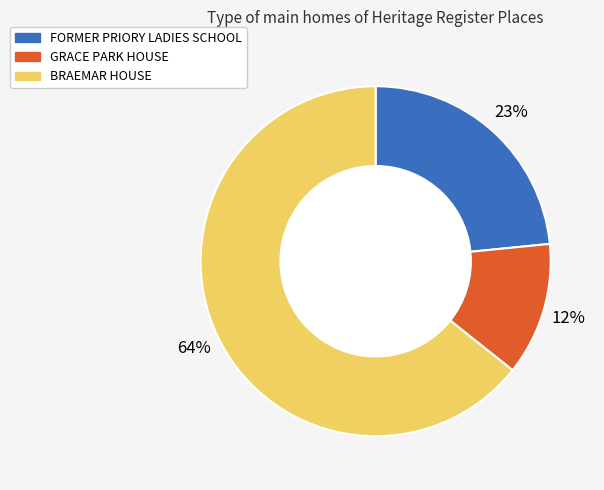

Count the number of slices in the pie.

3